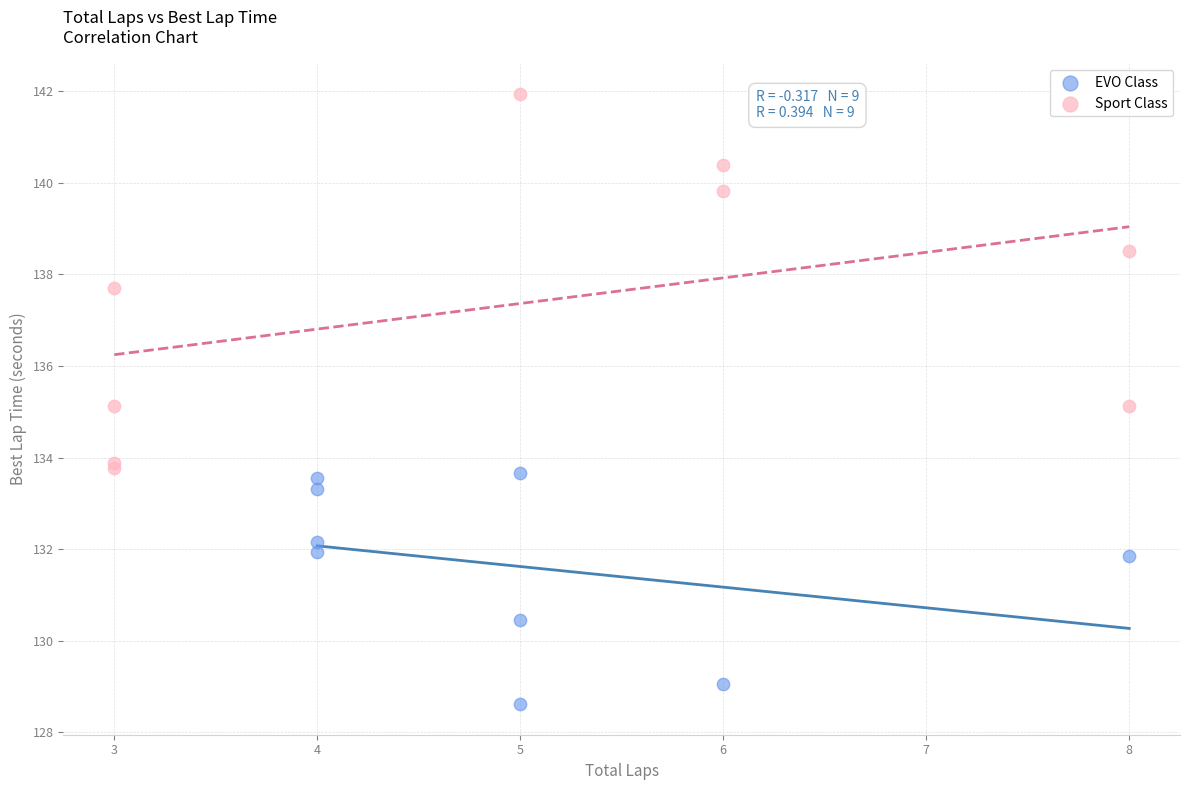

Which series reaches the minimum Y coordinate?

EVO Class